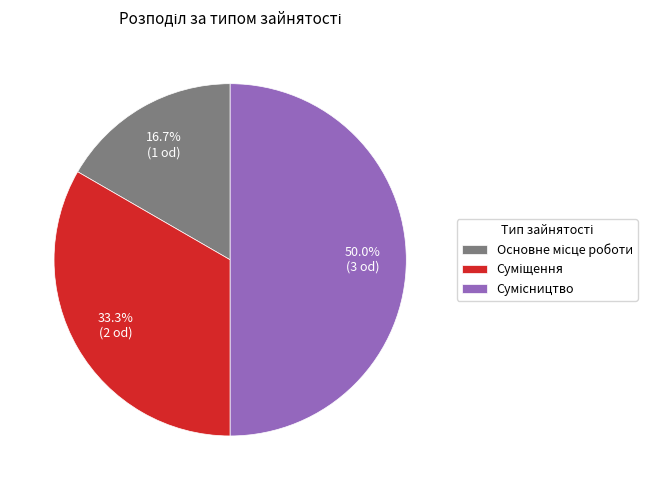

True or false: Сумісництво accounts for 50% of the total.

True